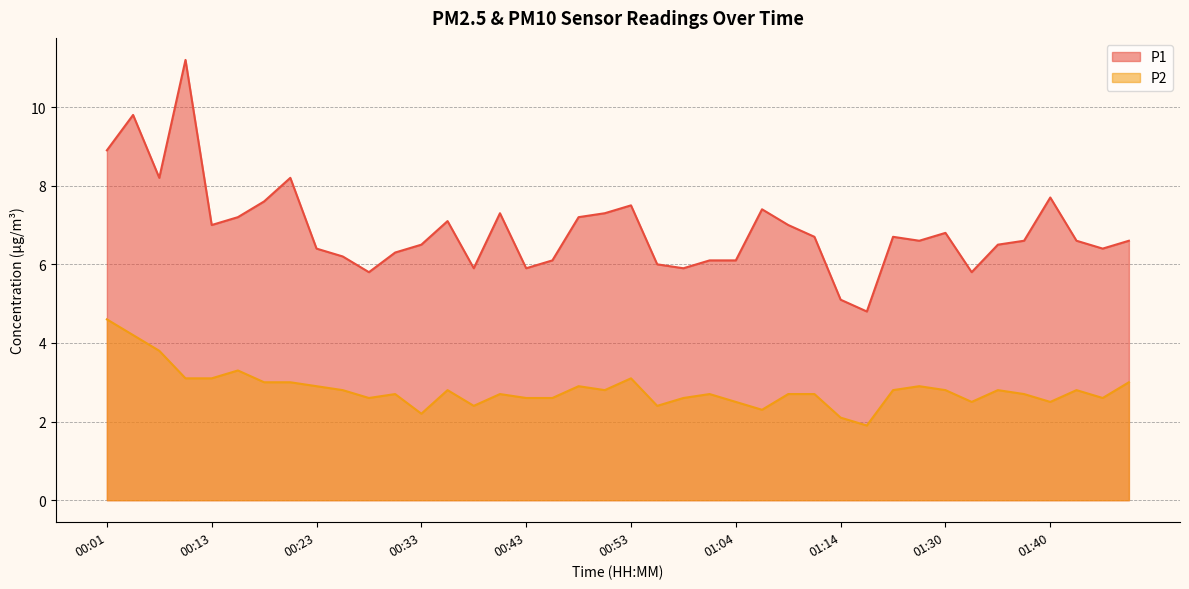

Is the value of P1 at 00:56 greater than the value of P2 at 00:31?

Yes